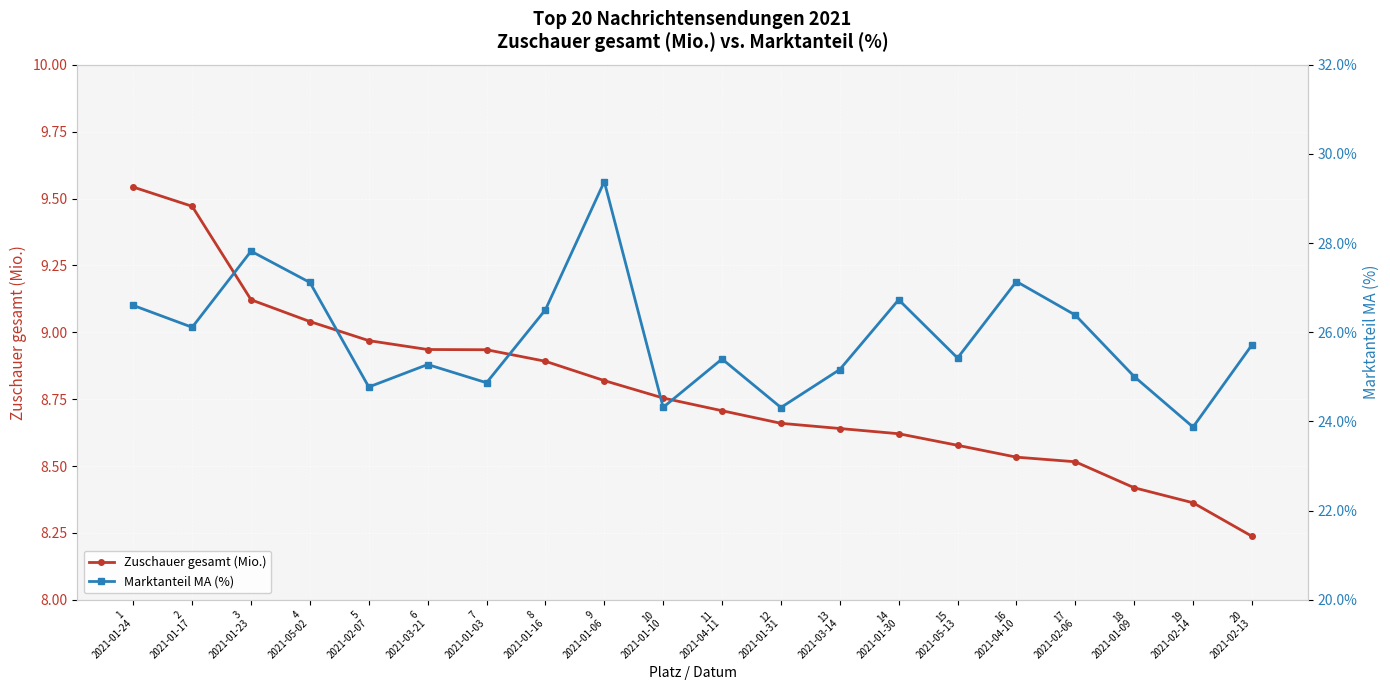

What is the greatest value displayed?

29.4